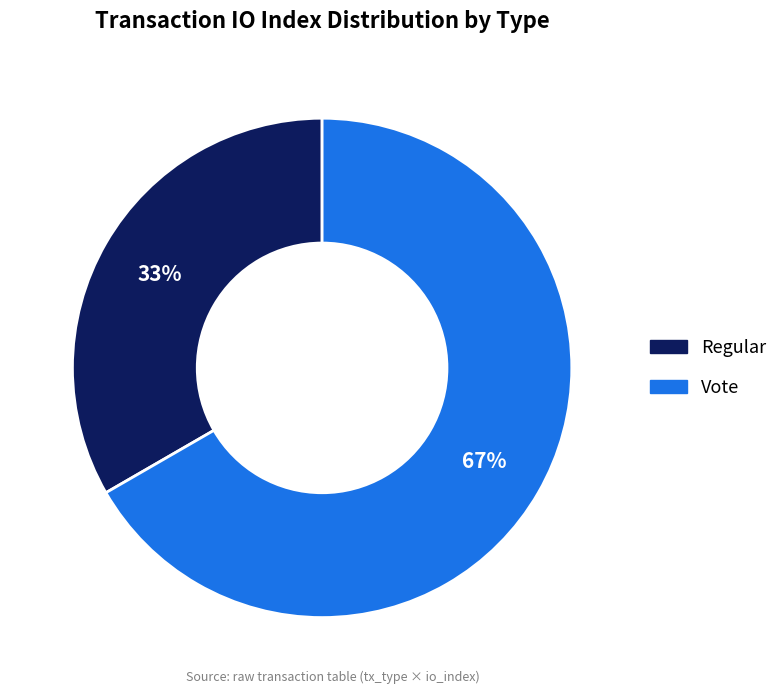

Which has a higher value, Regular or Vote?

Vote